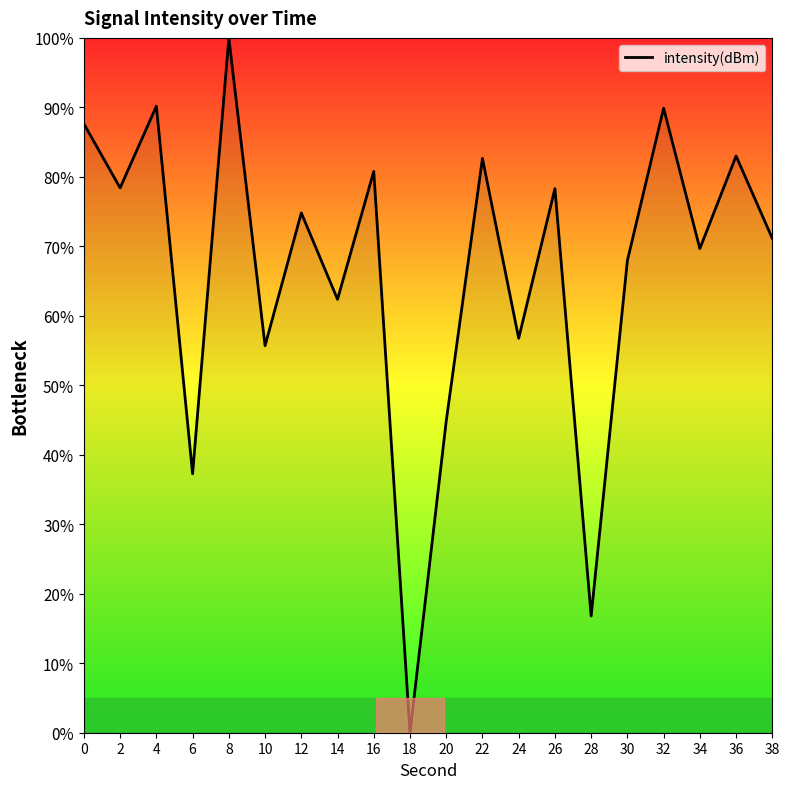

What is the difference between the values at 28 and 12?

58.0